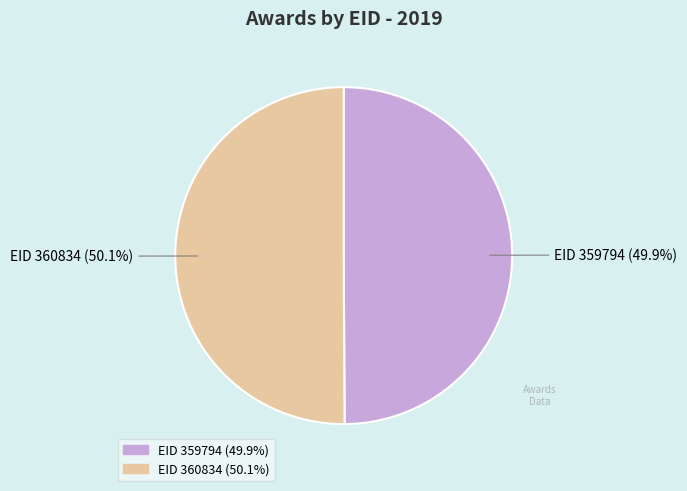

Count the number of slices in the pie.

2